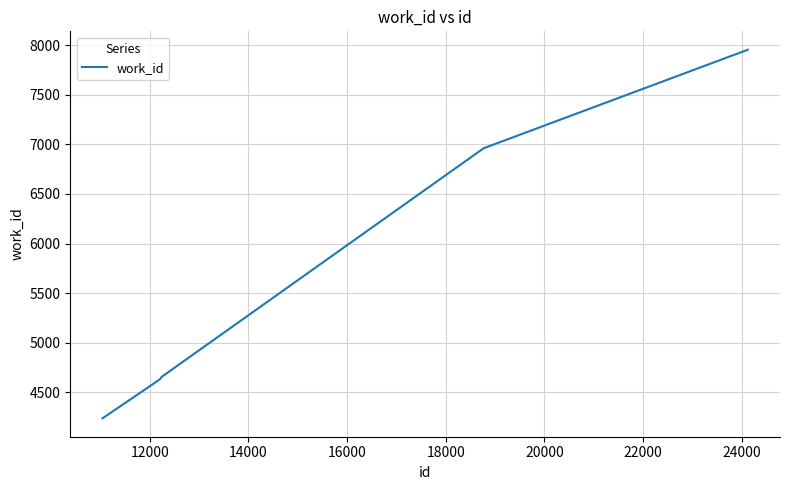

What is the smallest value displayed?

4238